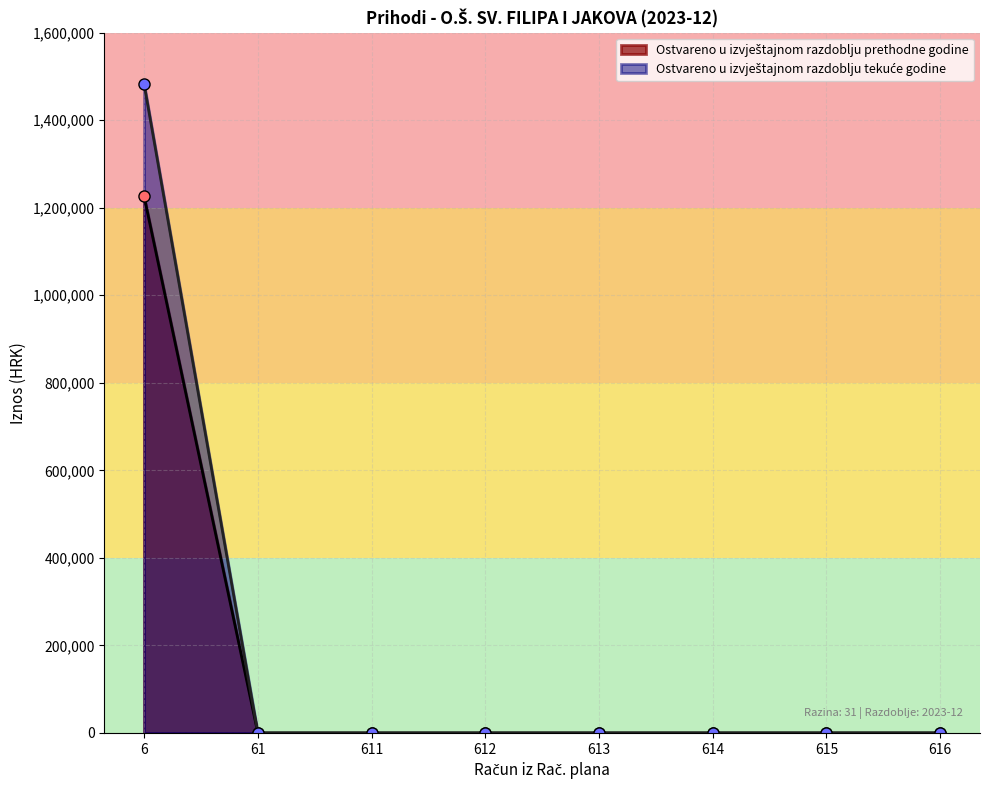

True or false: Ostvareno u izvještajnom razdoblju prethodne godine and Ostvareno u izvještajnom razdoblju tekuće godine intersect in this chart.

False